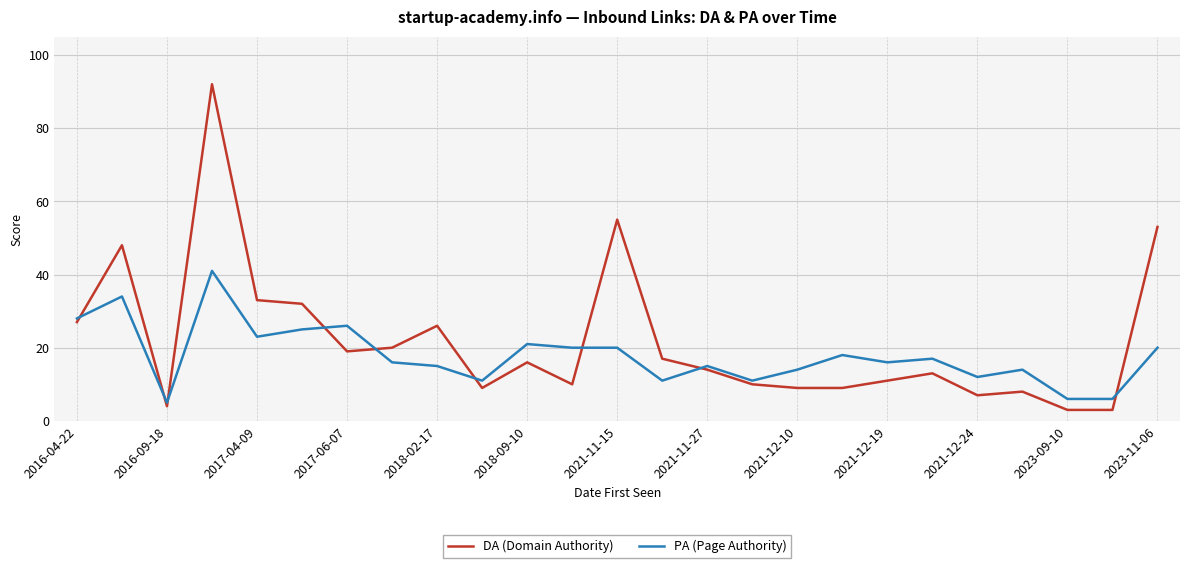

What is the difference between the second highest and minimum values in the PA (Page Authority) series?

29